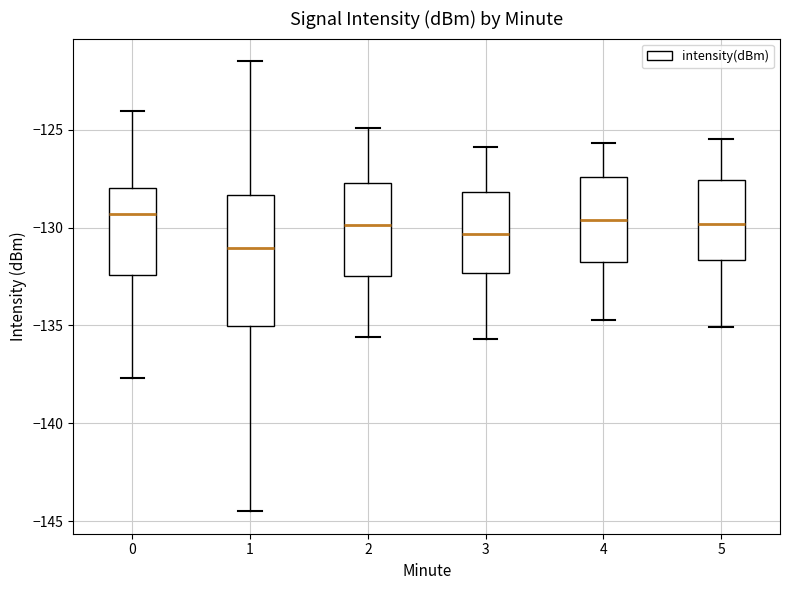

Comparing the boxes themselves (not the whiskers), which one is the tallest?

1